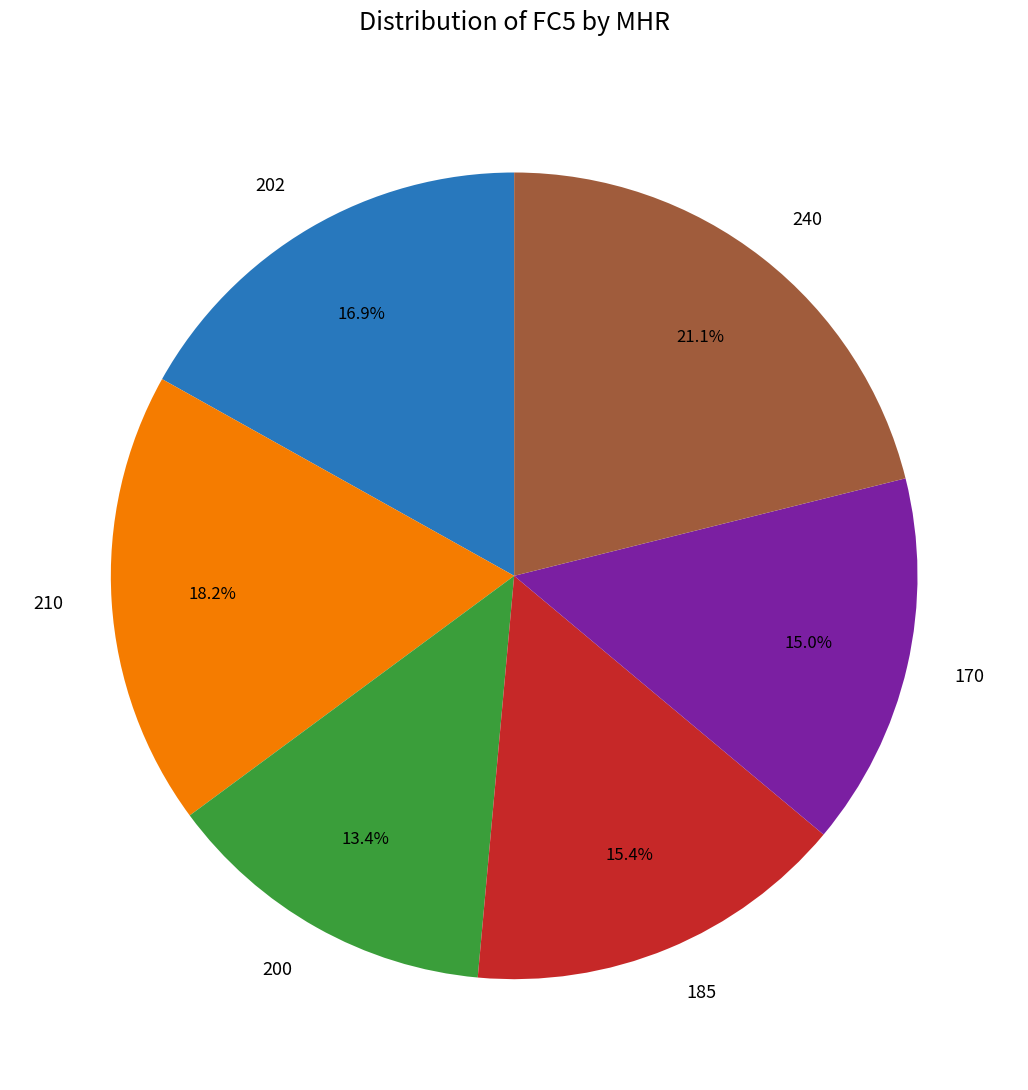

To the nearest percent, what is the combined percentage of 170 and 202?

32%